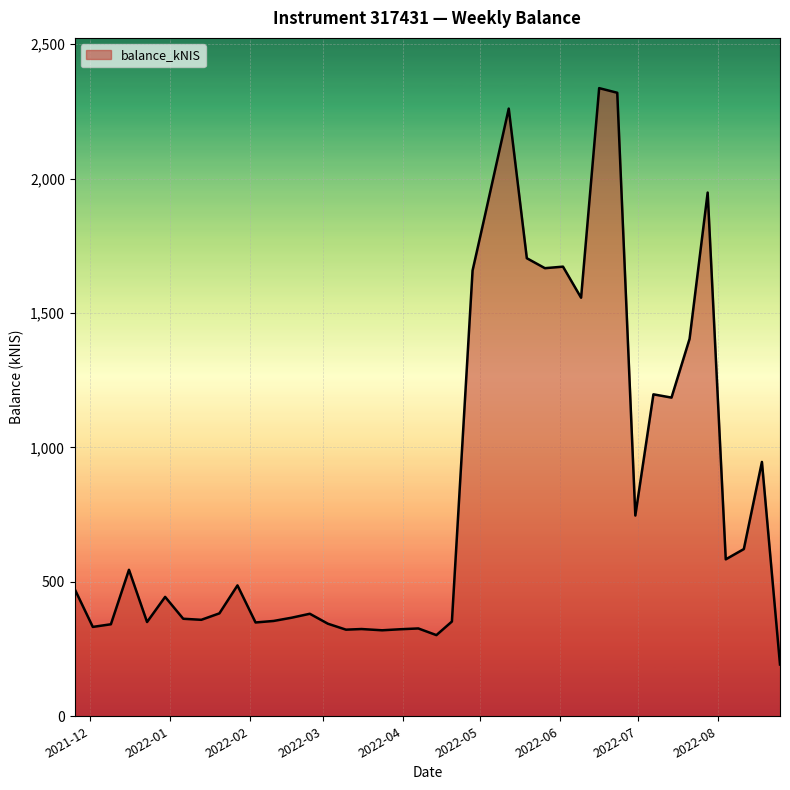

What is the difference between the maximum and minimum values?

2143.6